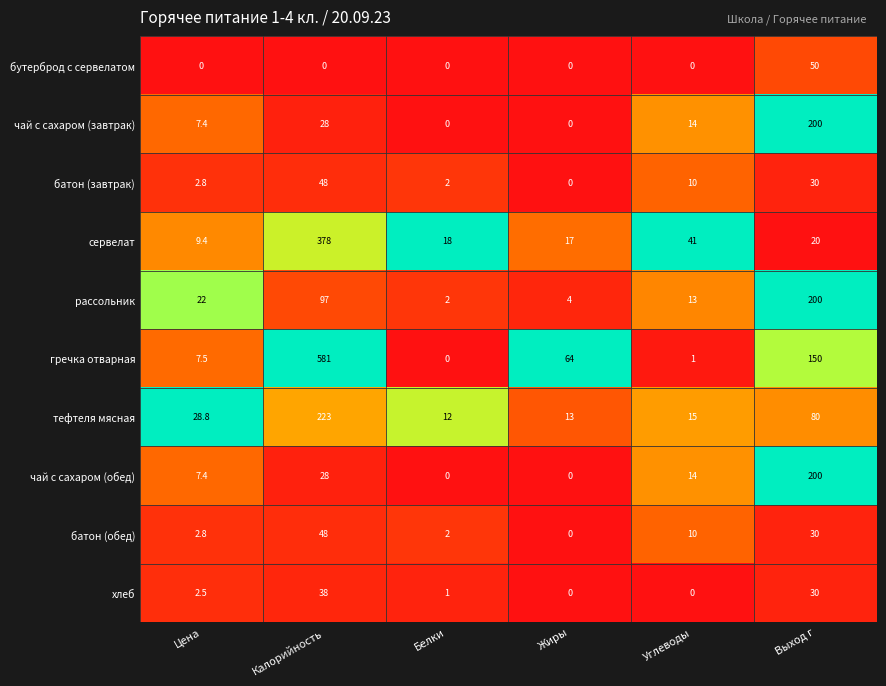

How many positive values does the батон (завтрак) series have?

5